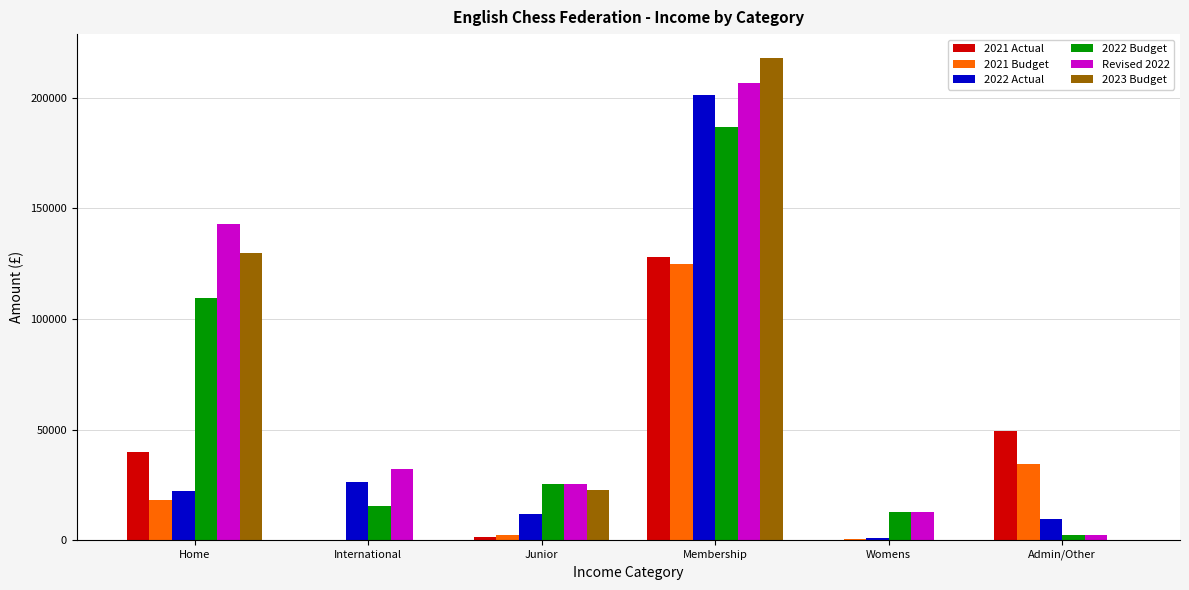

What is the maximum value shown in the chart?

217958.0